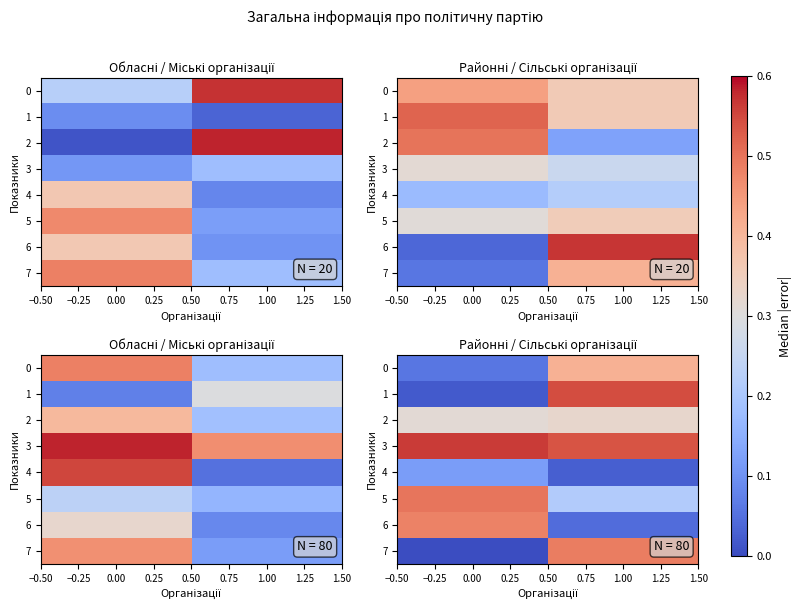

True or false: 6 has a value of 0.0 at 1.00.

True